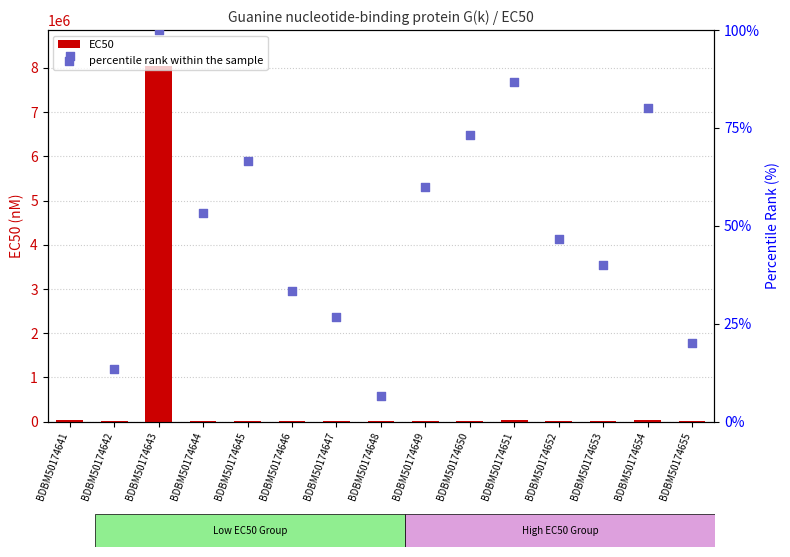

Which series has the largest total across all categories?

EC50